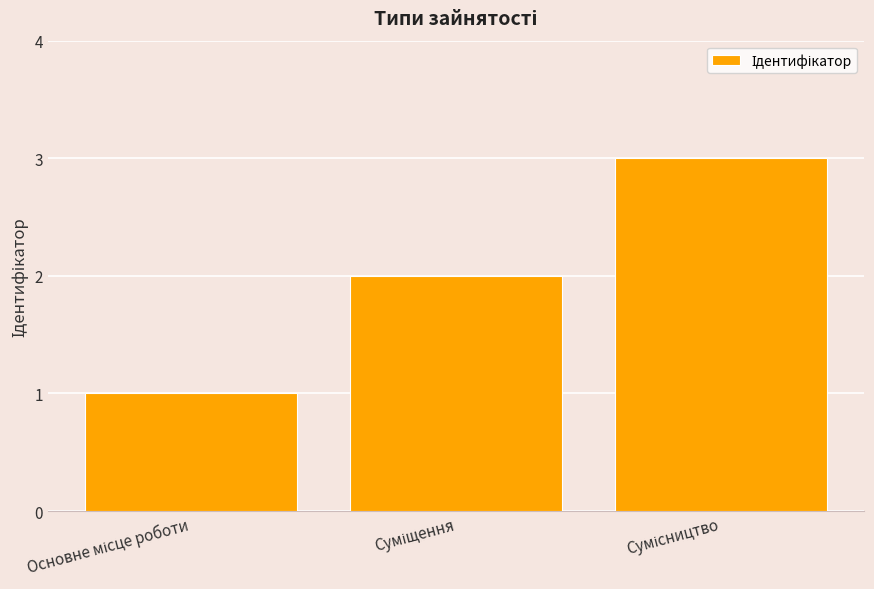

What is the sum of all values?

6